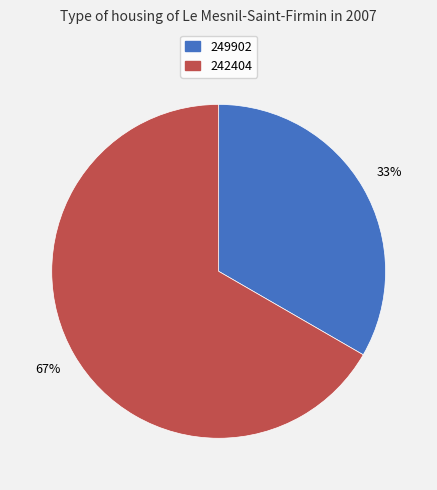

Is there a majority slice in this chart?

Yes